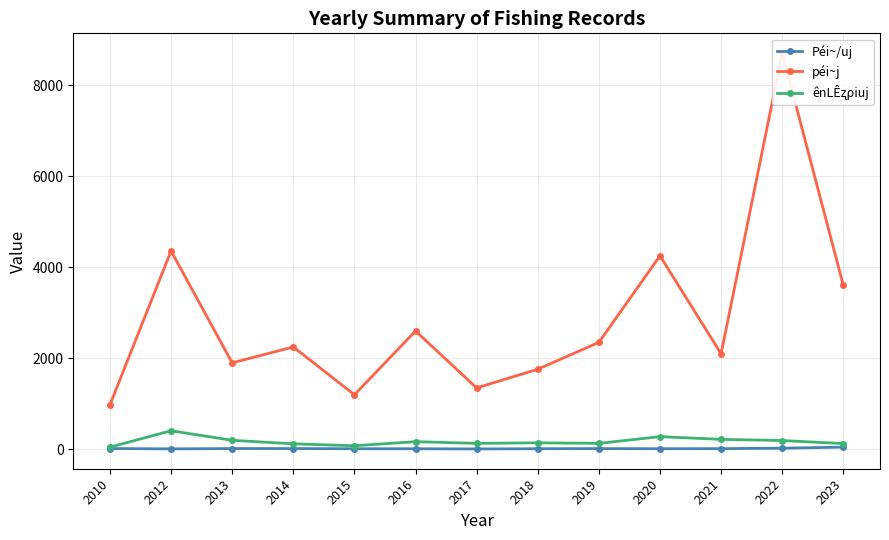

Which series has the largest range (max minus min)?

péi~j